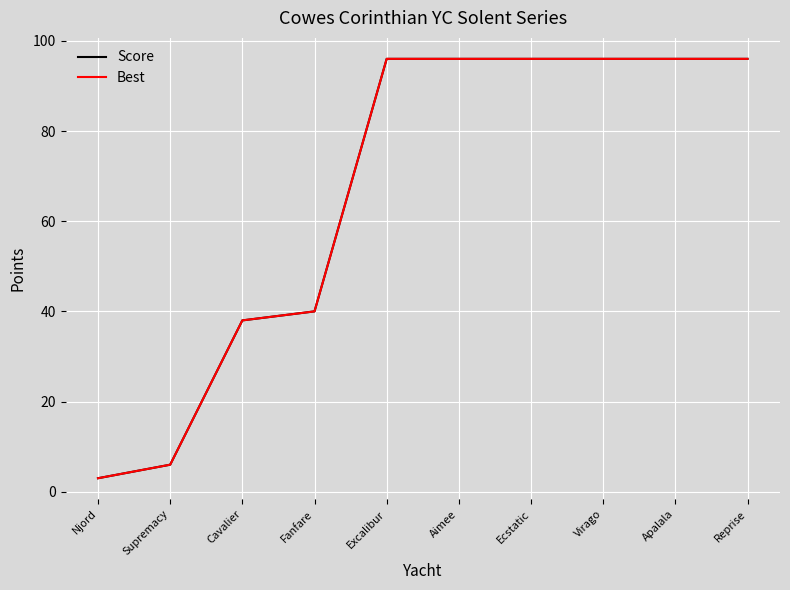

What is the value of the Score point at the 7th from the left?

96